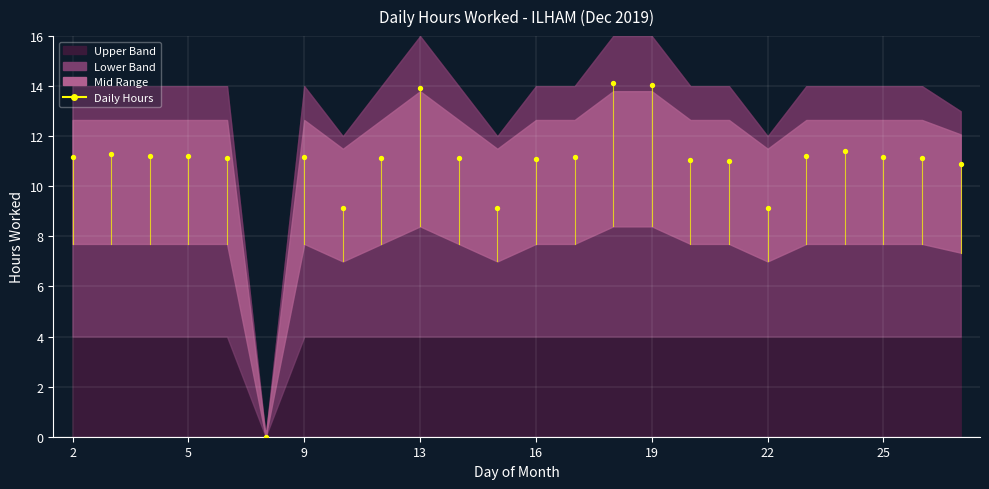

What is the range of Y values (max minus min)?

14.1